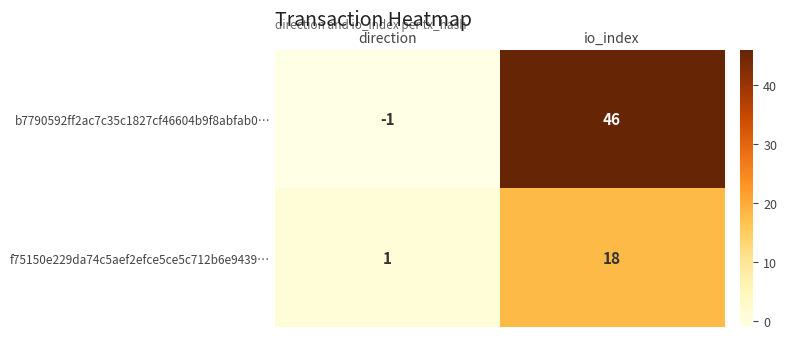

What is the difference between the maximum and minimum values in the b7790592ff2ac7c35c1827cf46604b9f8abfab0… series?

47